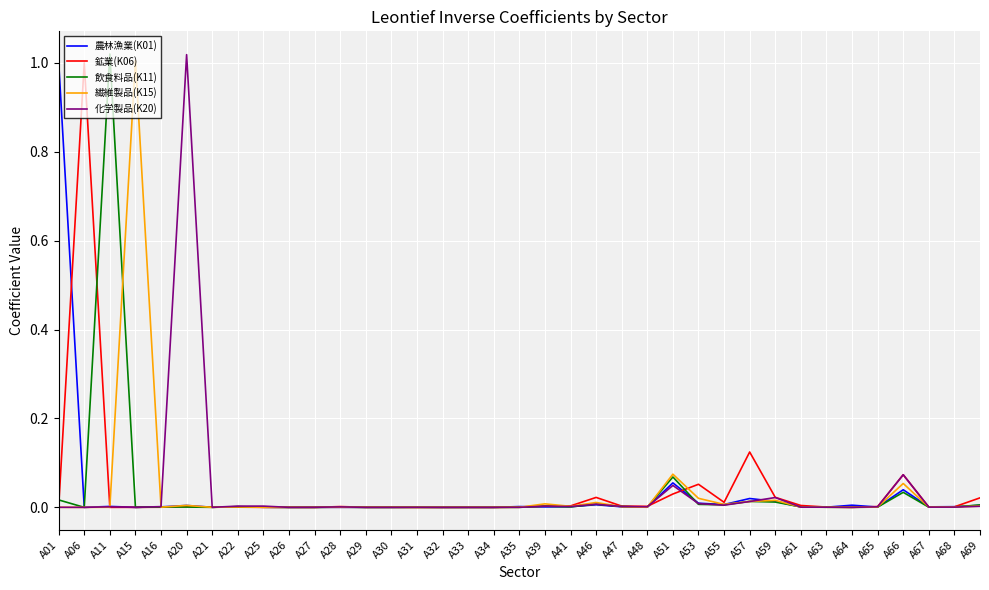

True or false: 繊維製品(K15) has more than 2 points higher than both neighbors.

True